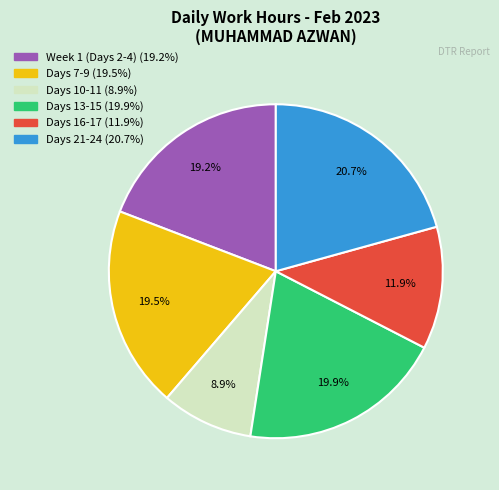

Is there any slice that represents more than half of the pie?

No